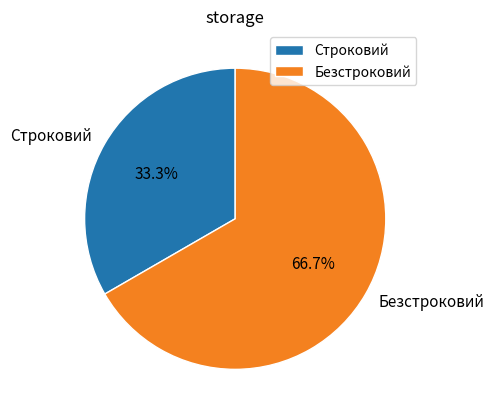

Which category accounts for the majority?

Безстроковий